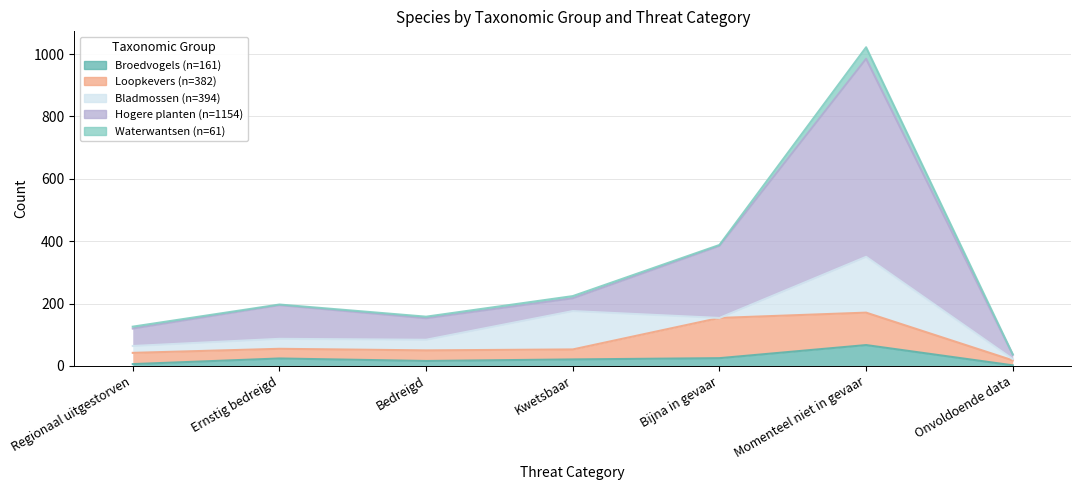

What is the sum of all Bladmossen (n=394) values?

394